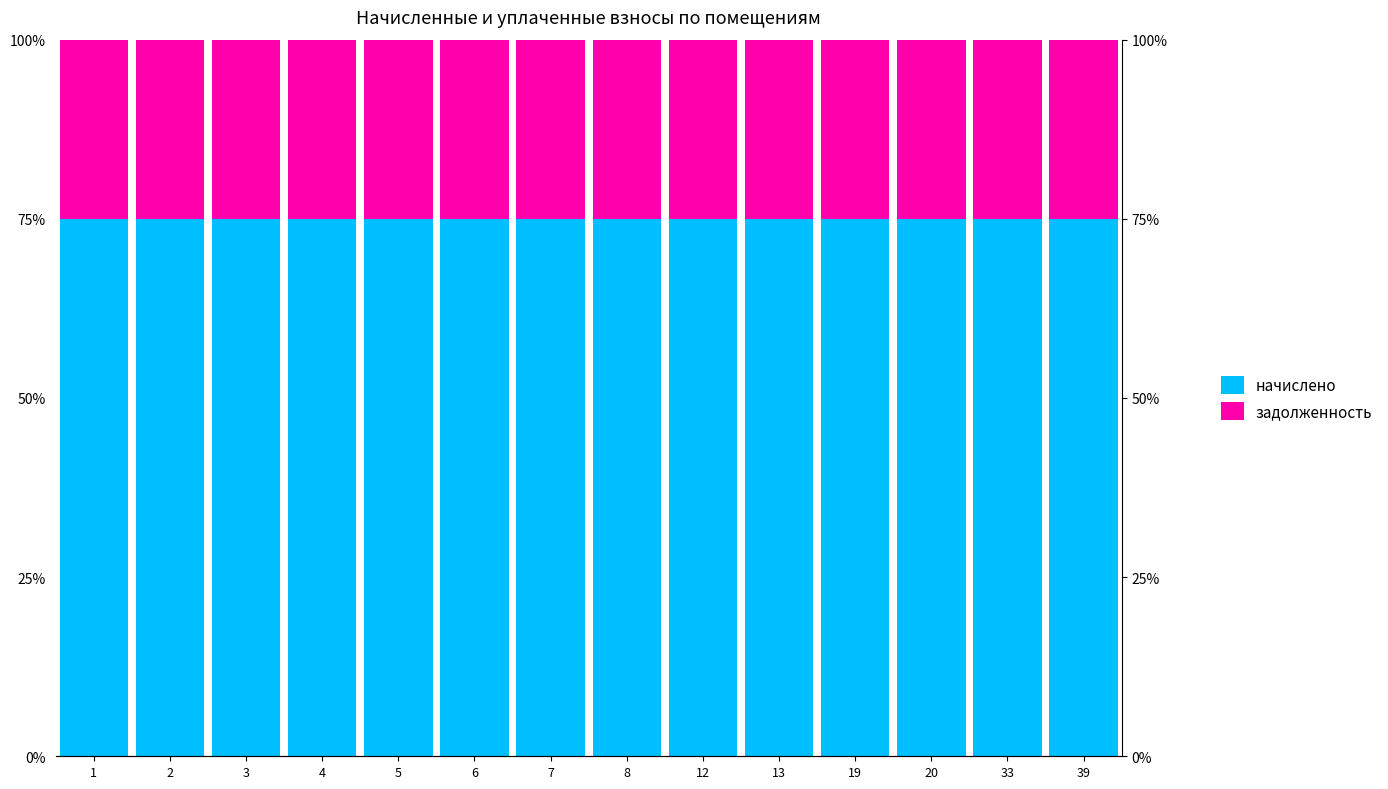

What is the total value across all series at 12?

1.0